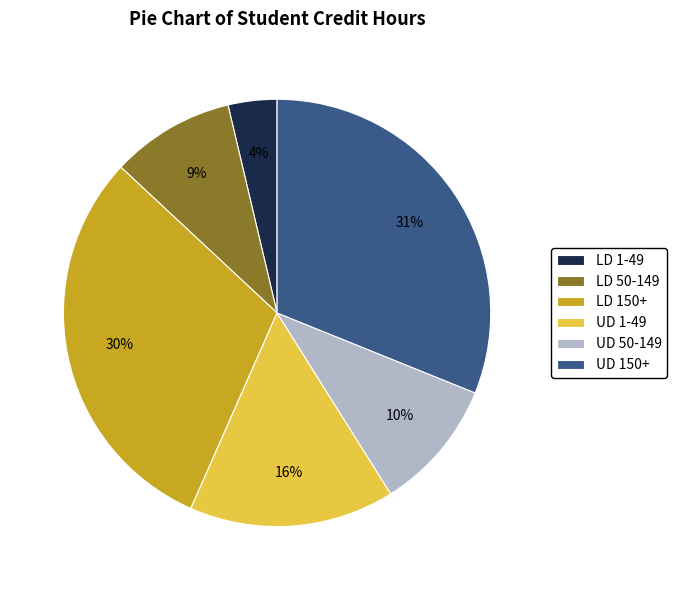

To the nearest percent, what portion does UD 50-149 represent?

10%